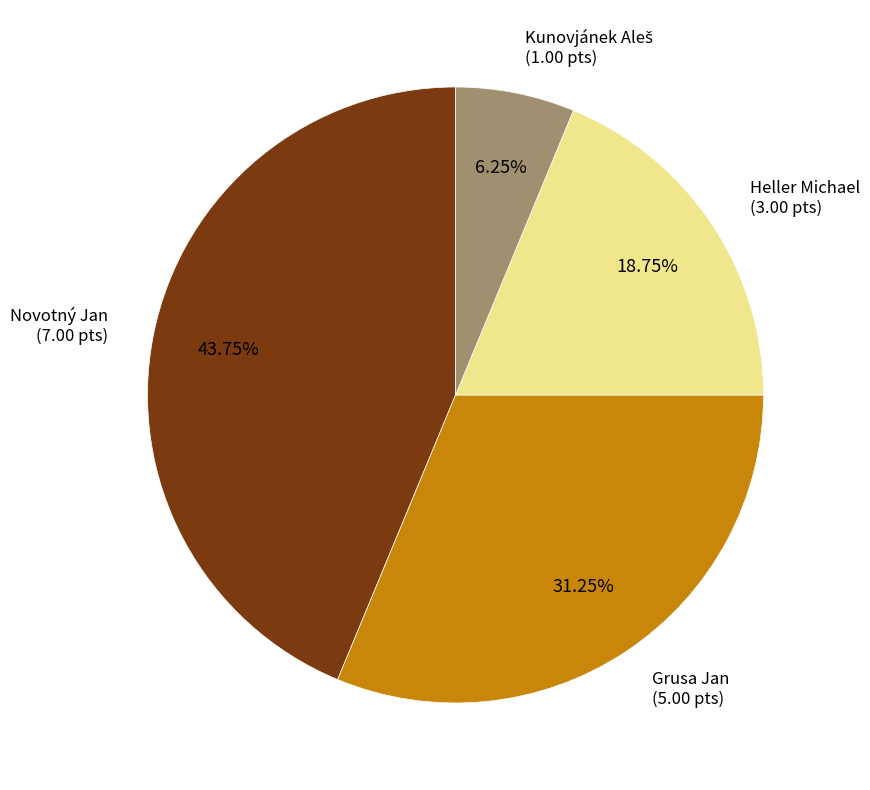

Is there any slice that represents more than half of the pie?

No